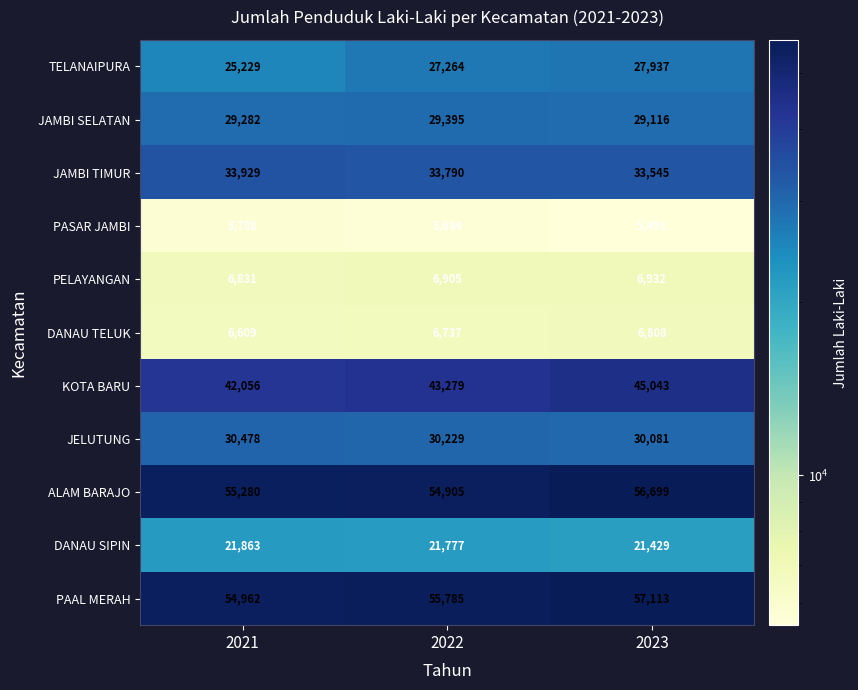

The KOTA BARU series shows 42056 at 2021. True or false?

True